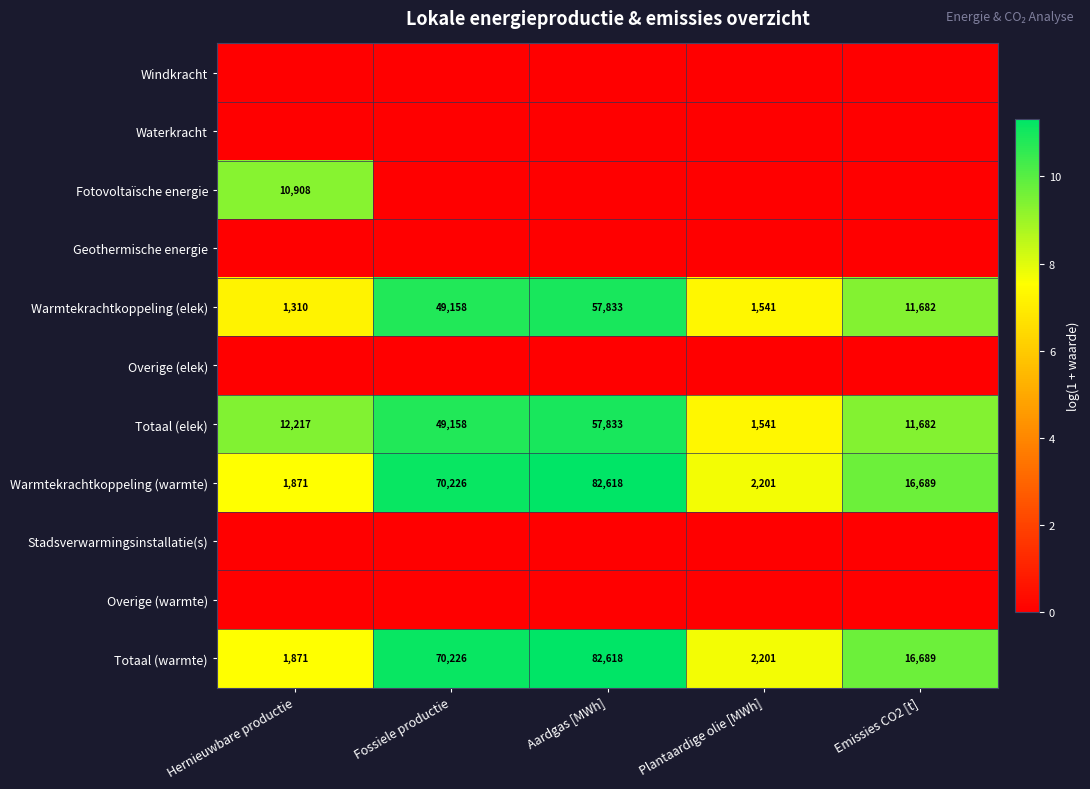

The Totaal (warmte) series shows 2961 at Plantaardige olie [MWh]. True or false?

False